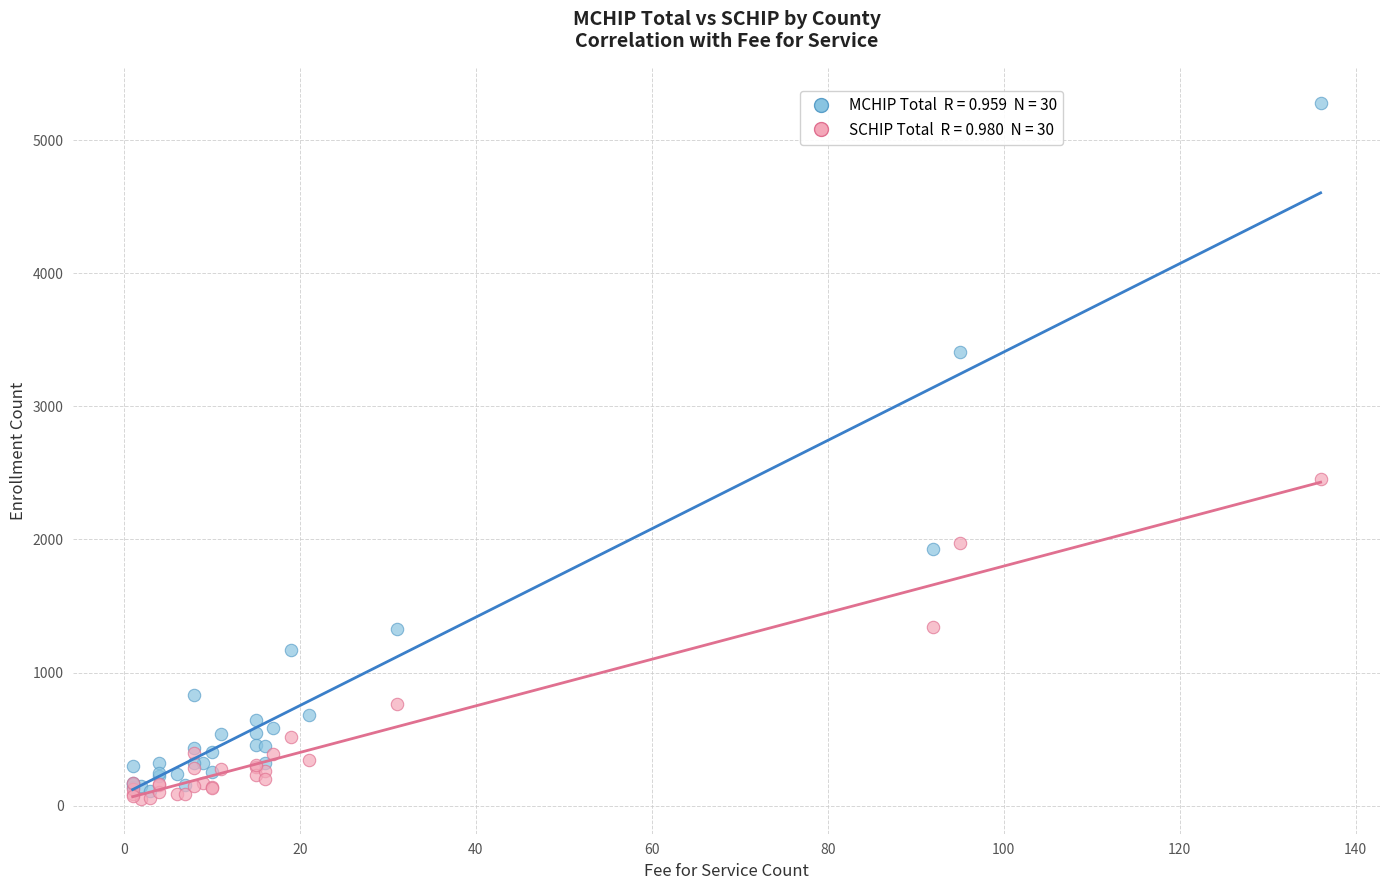

Across all series, what Y value is closest to 2666?

2454